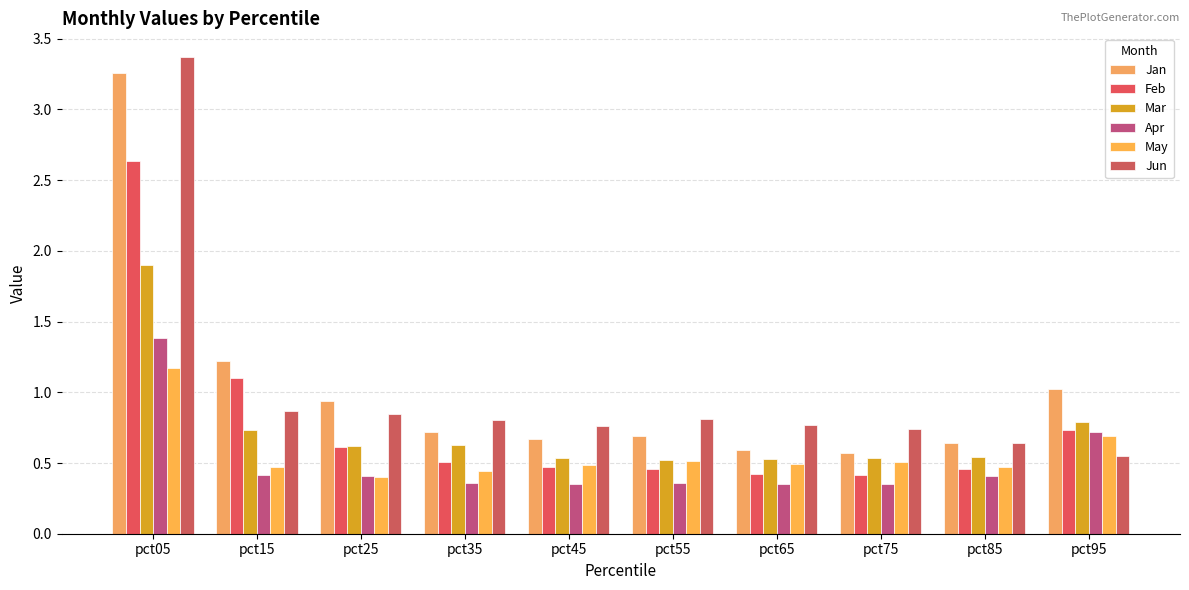

What is the difference between the Mar values at pct65 and pct35?

0.1